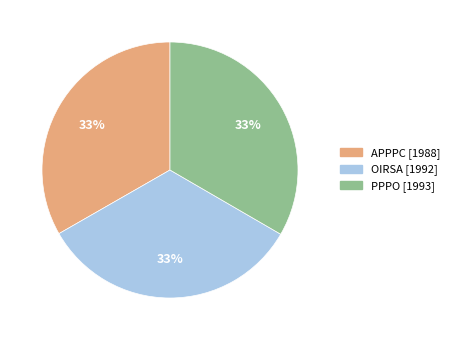

To the nearest percent, what percentage of the pie is OIRSA?

33%